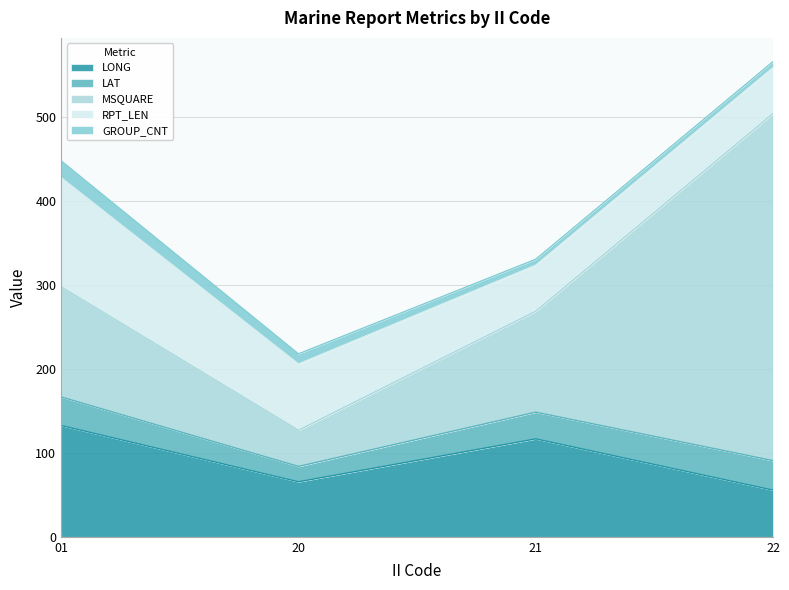

Which has a higher value, 20 or 22?

20